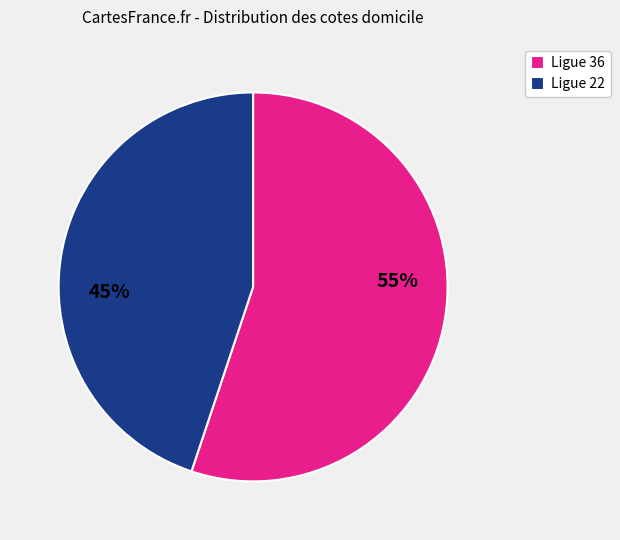

To the nearest percent, what portion does Ligue 22 represent?

45%